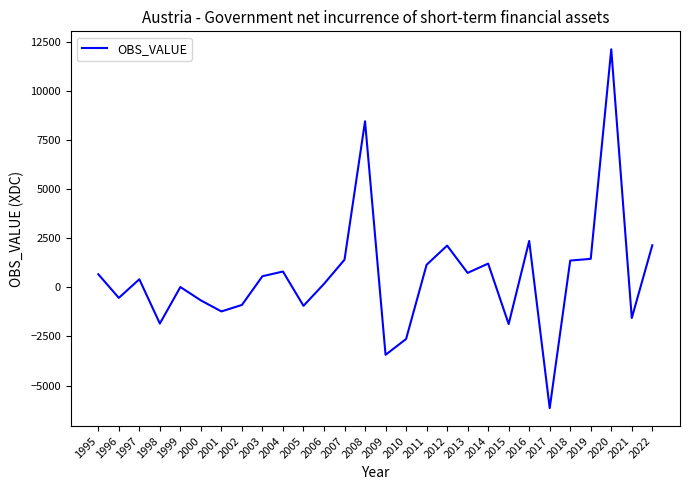

What is the smallest value displayed?

-6148